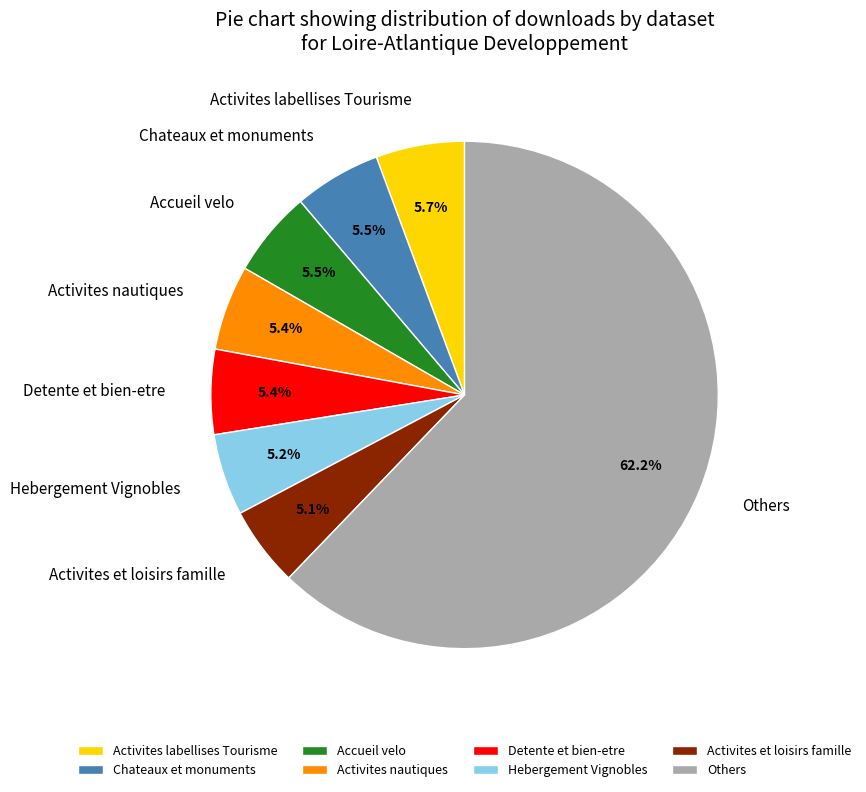

What percentage is the Activites et loisirs famille slice, to the nearest percent?

5%